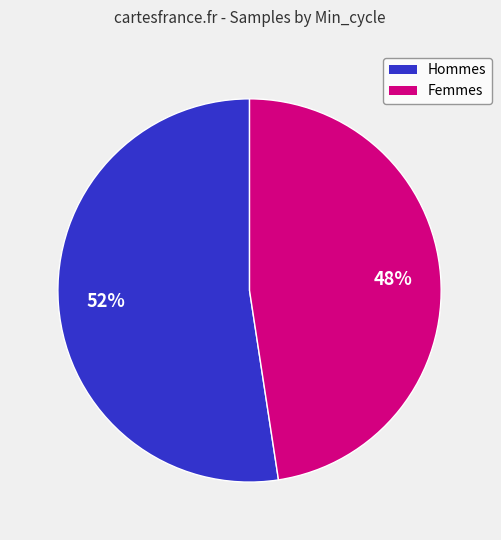

To the nearest percent, what is the average slice percentage?

50%